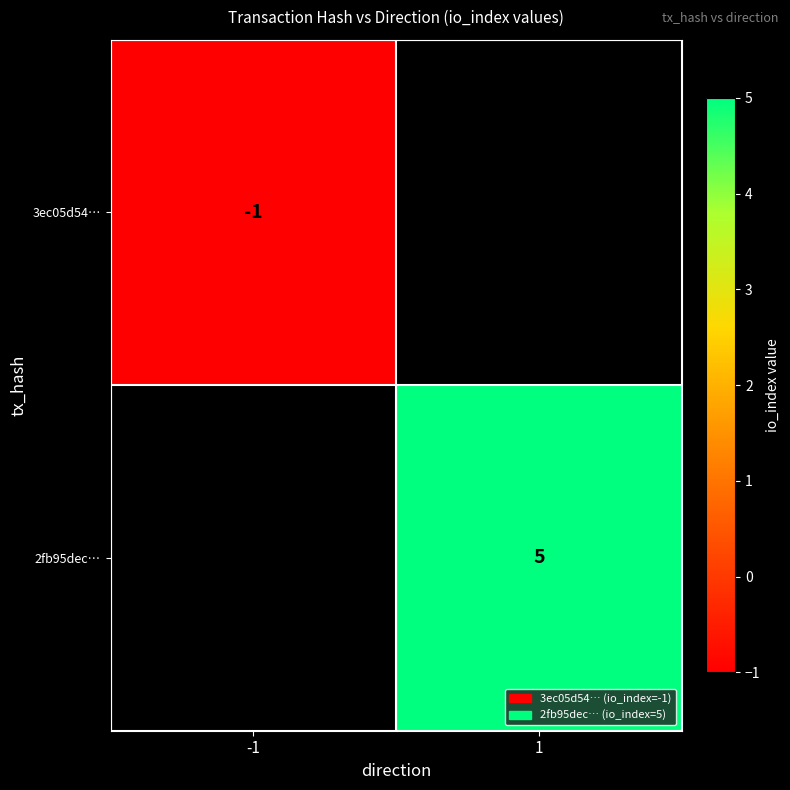

True or false: 2fb95dec… has a value of 1.4 at 1.

False